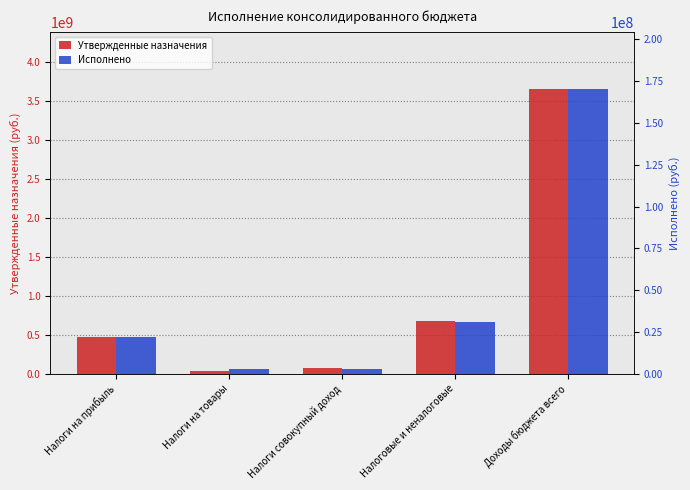

What position from the right is Налоги на товары?

4